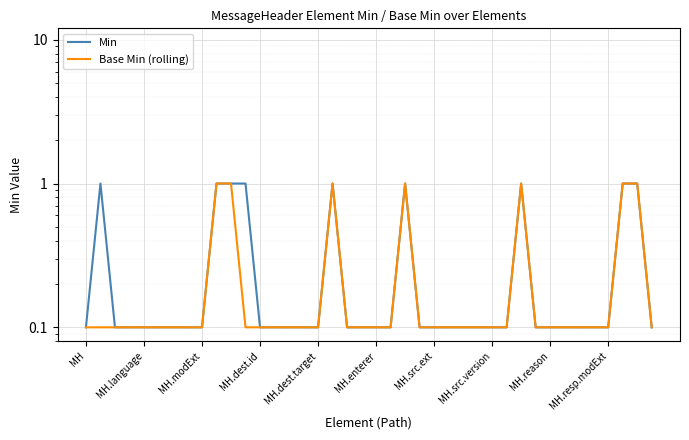

How many categories are shown in the chart?

40